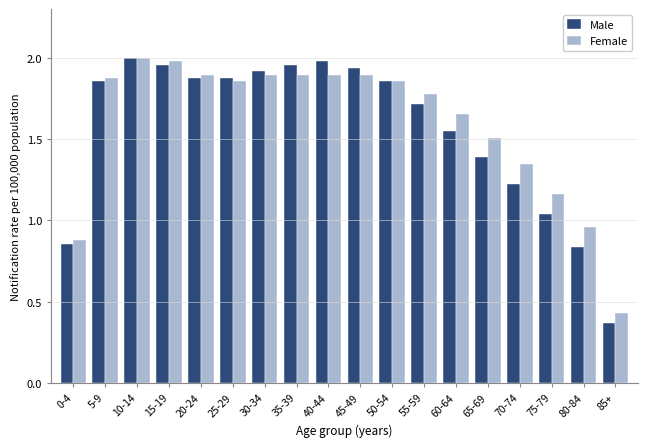

Between 10-14 and 25-29, which series saw the biggest shift?

Female